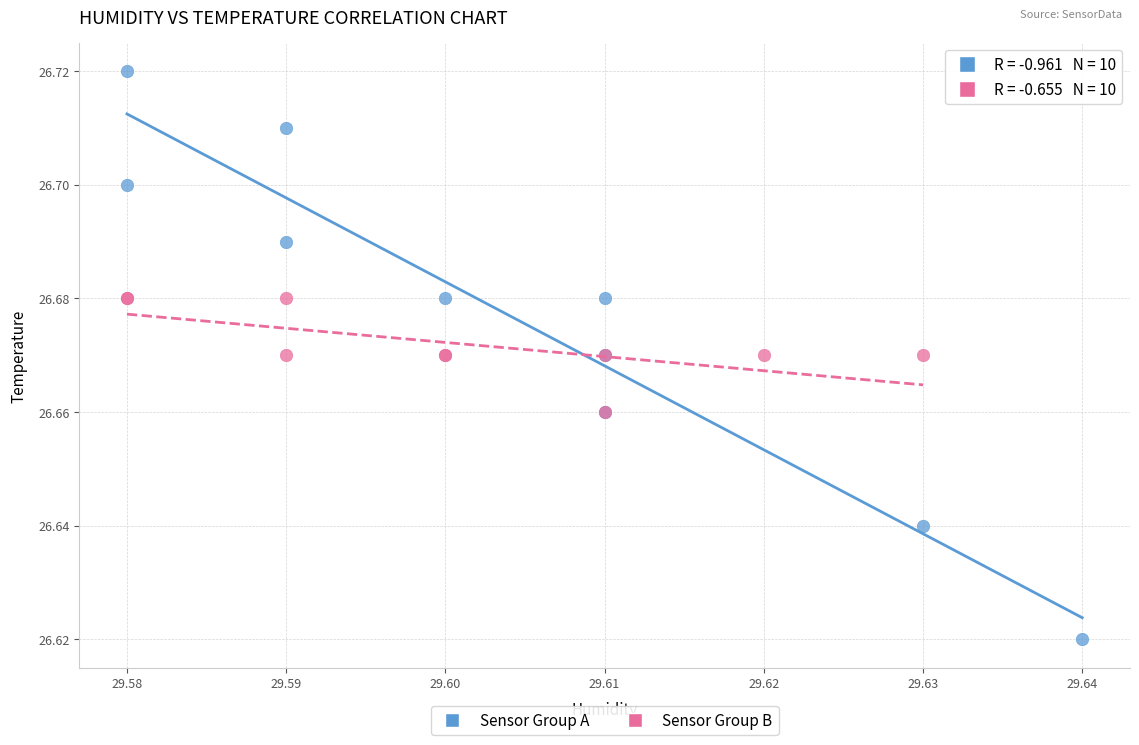

Which series has the largest Y range (max minus min)?

Sensor Group A